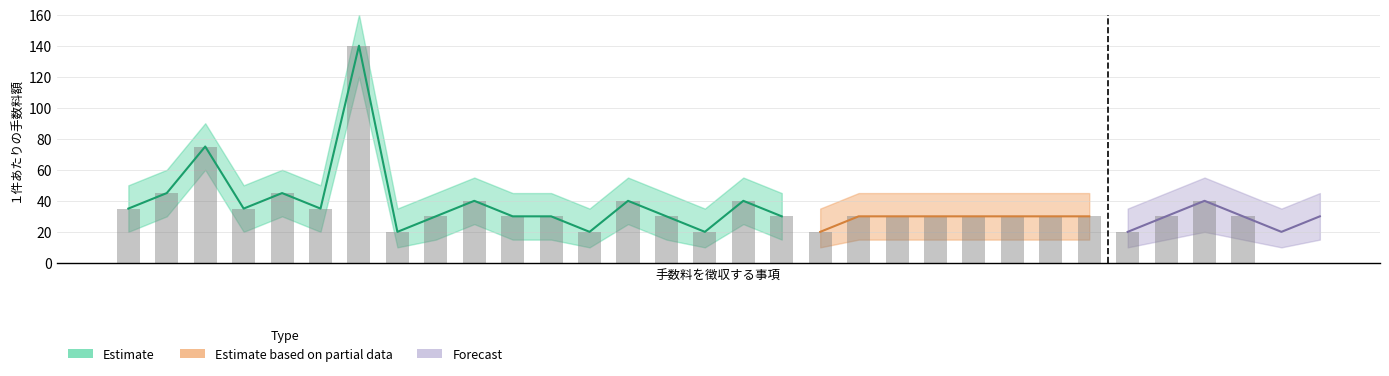

True or false: the data shows 104 at 2.

False